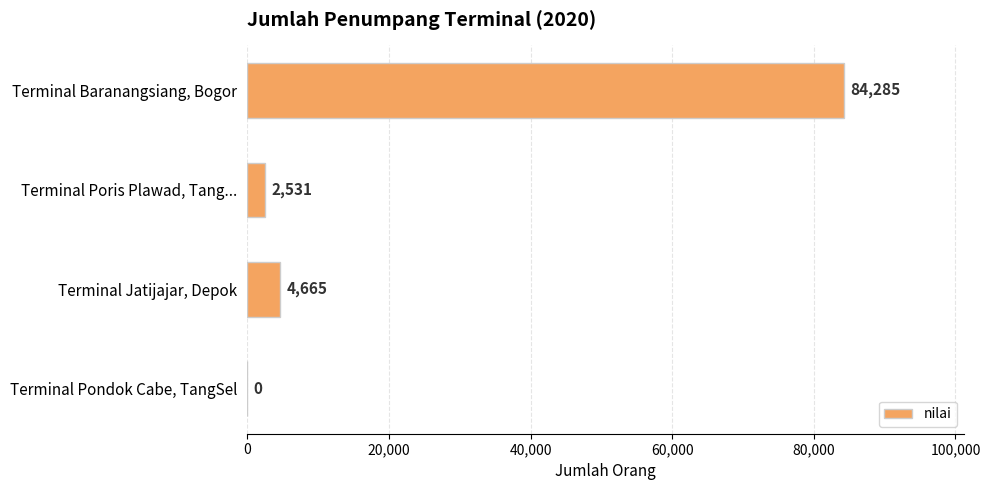

The chart shows a value of 84285 at Terminal Baranangsiang, Bogor. True or false?

True